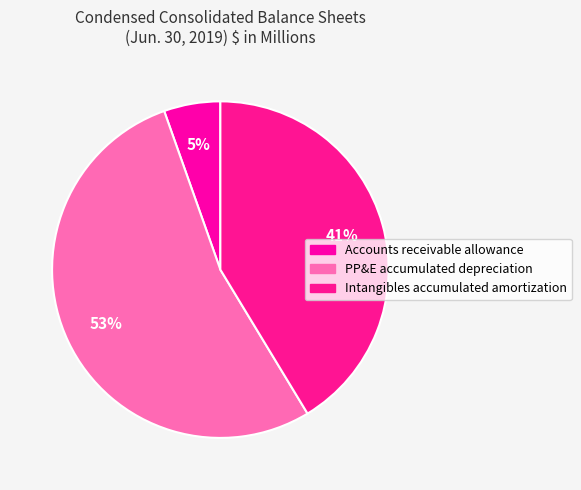

Which slice is the smallest?

Accounts receivable allowance